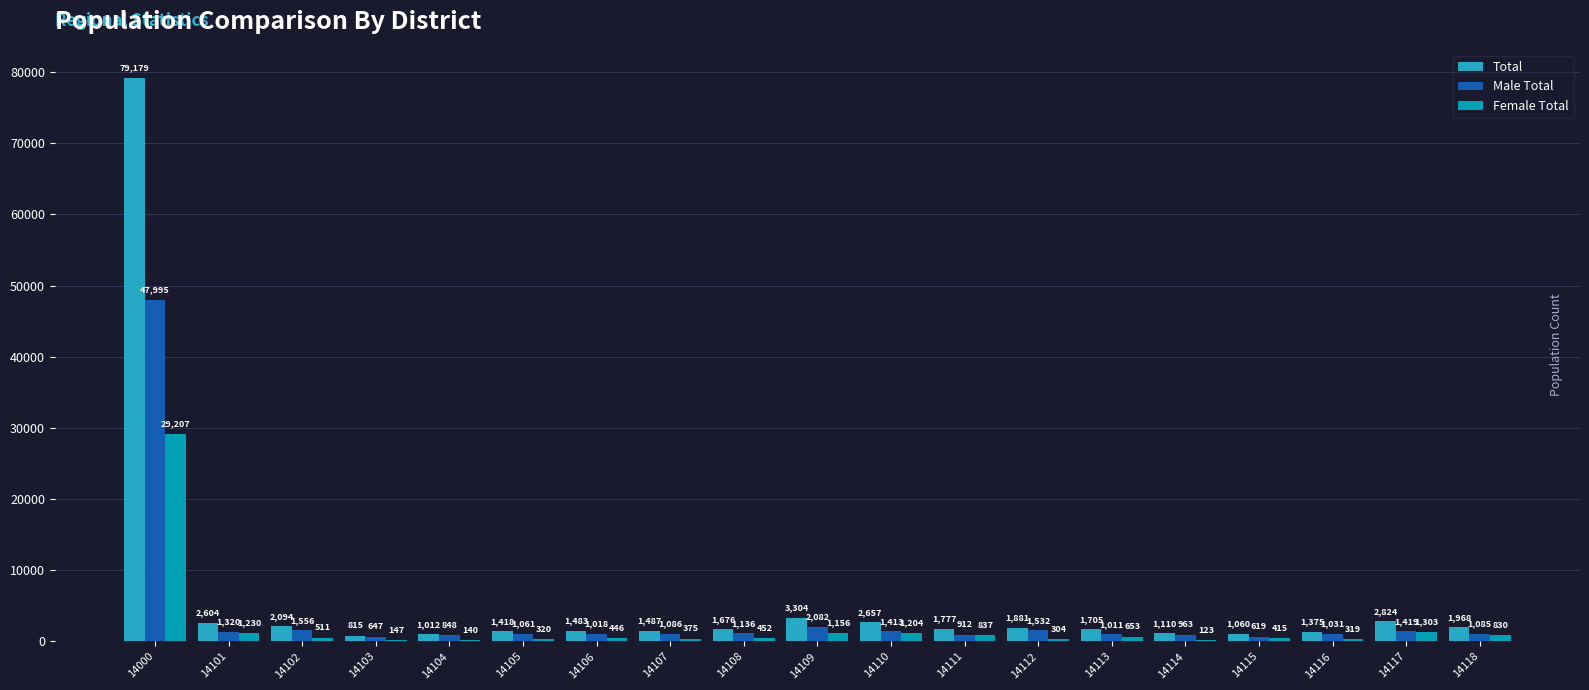

What are all the series names shown in the legend?

Total, Male Total, Female Total